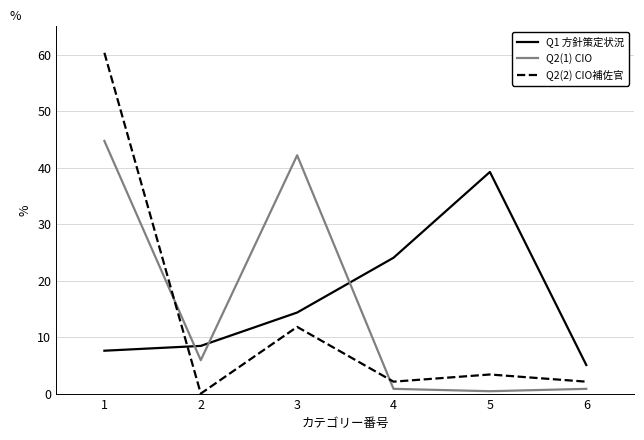

How many categories are shown in the chart?

6